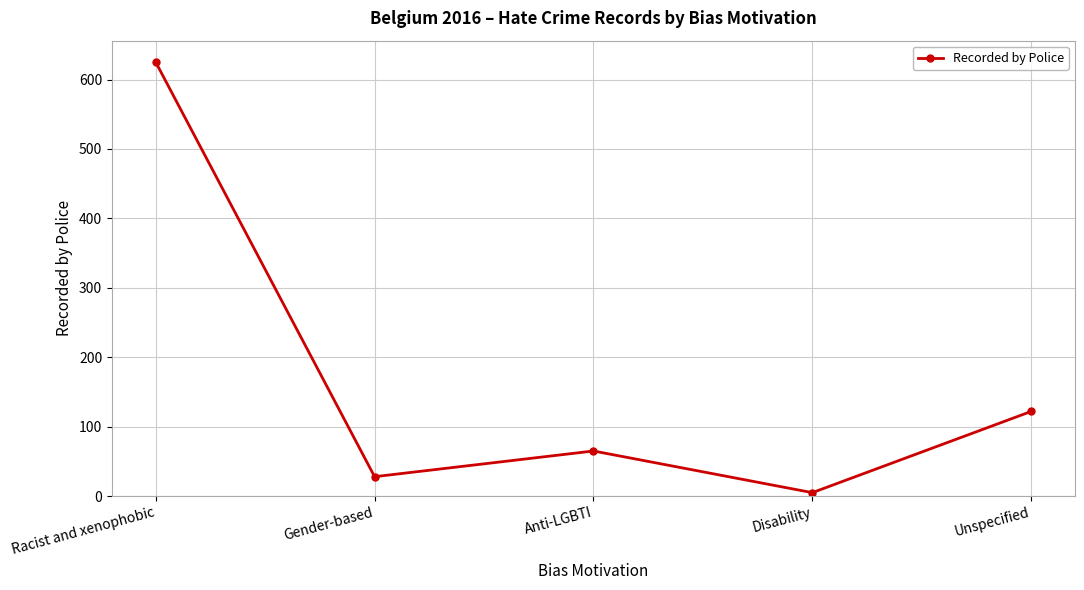

At which category does the data reach its first local valley?

Gender-based